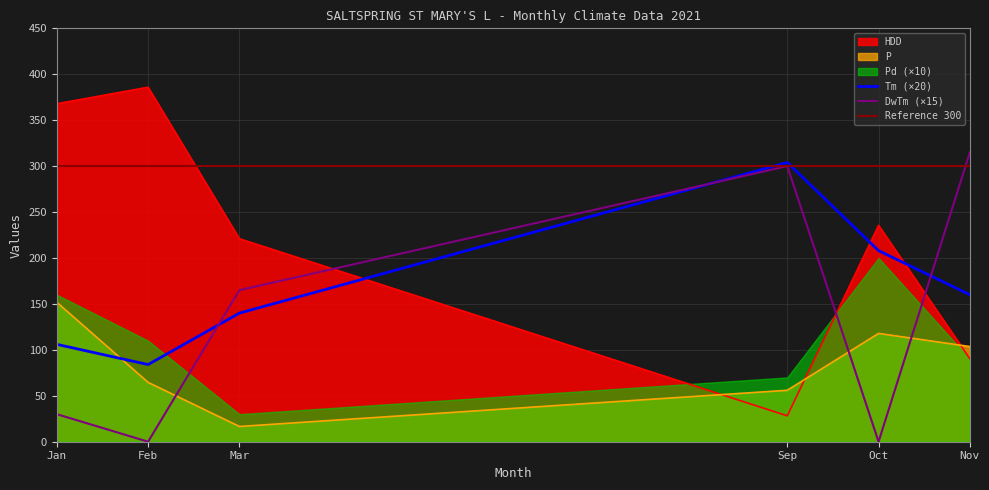

True or false: P has more than 1 interior local peaks.

False